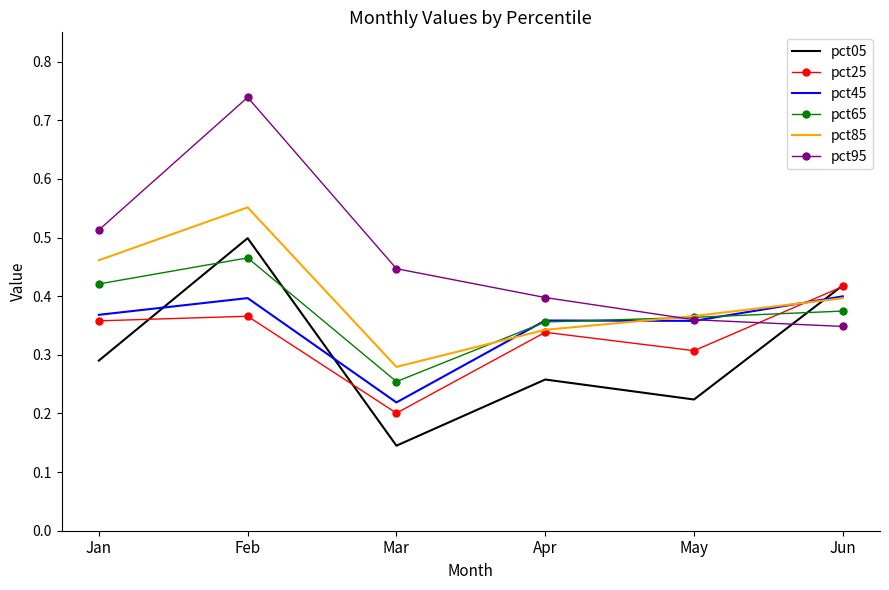

What are all the series names shown in the legend?

pct05, pct25, pct45, pct65, pct85, pct95